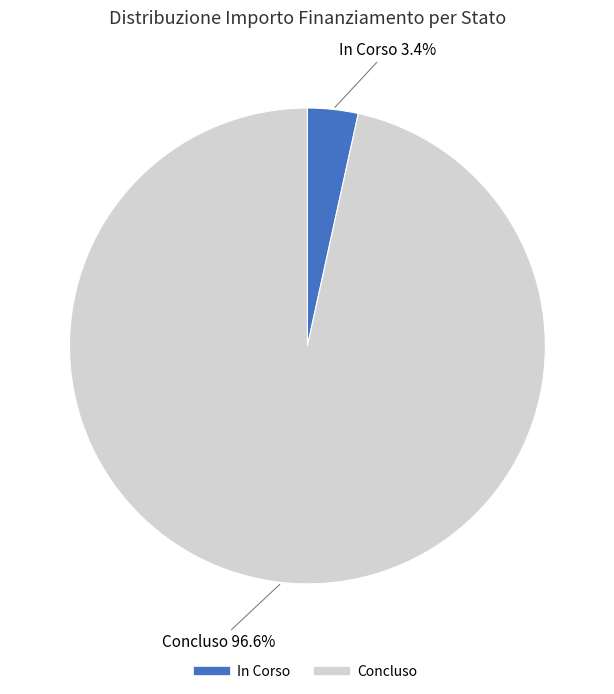

Which category has the smallest portion of the pie?

In Corso